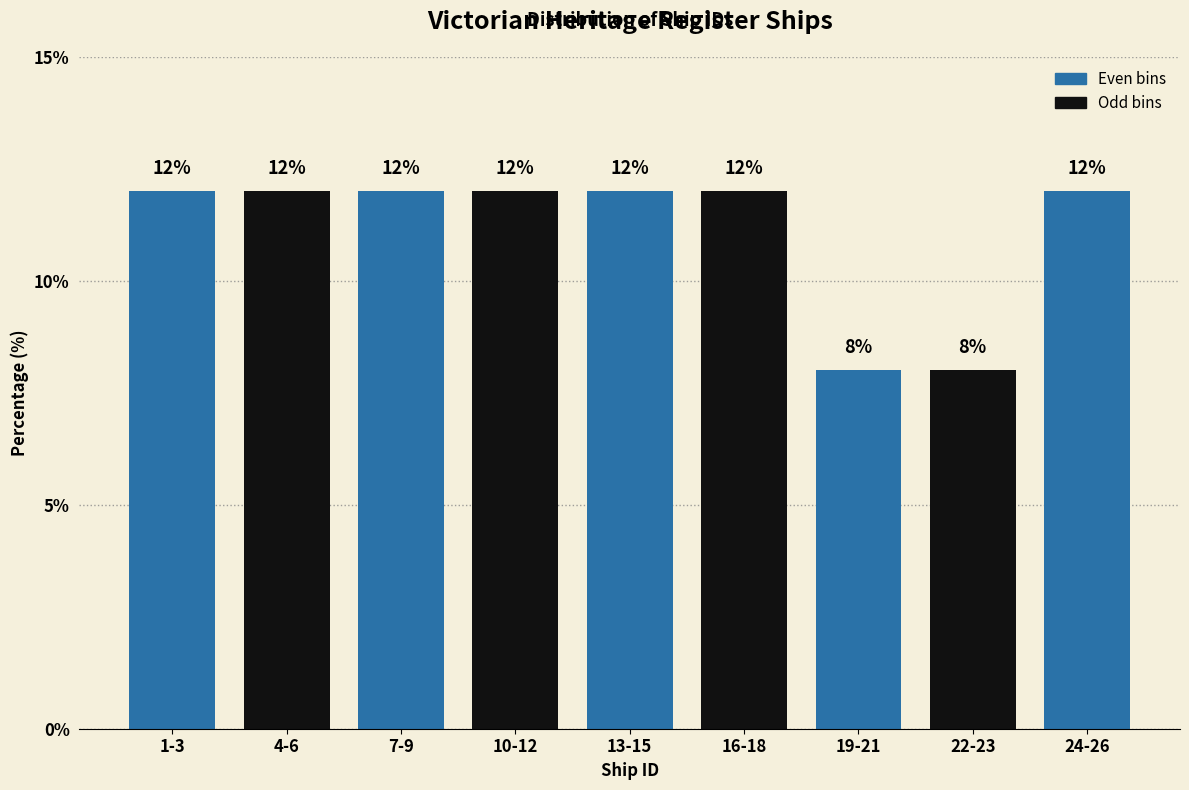

Reading left to right, list all the values displayed in this chart.

1-3=12	4-6=12	7-9=12	10-12=12	13-15=12	16-18=12	19-21=8	22-23=8	24-26=12